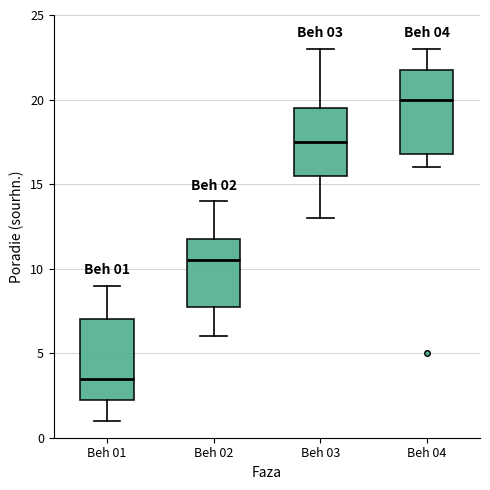

Which box has the highest median line?

Beh 04